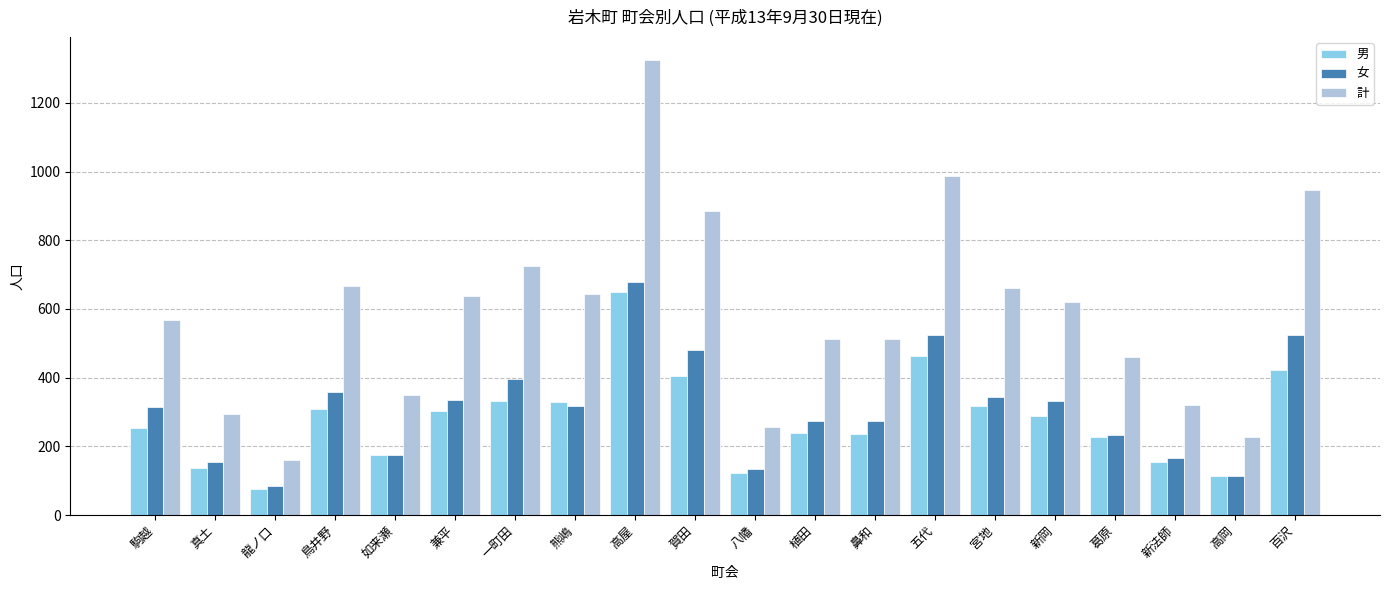

What is the greatest value displayed?

1325